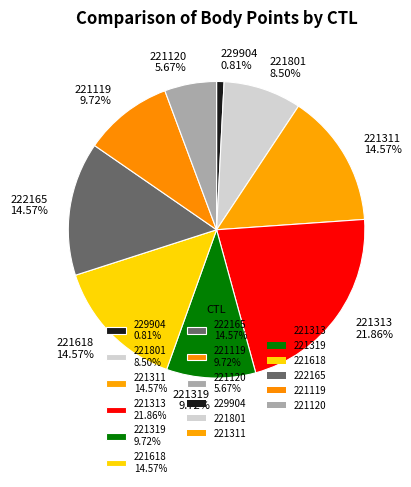

Is there a majority slice in this chart?

No